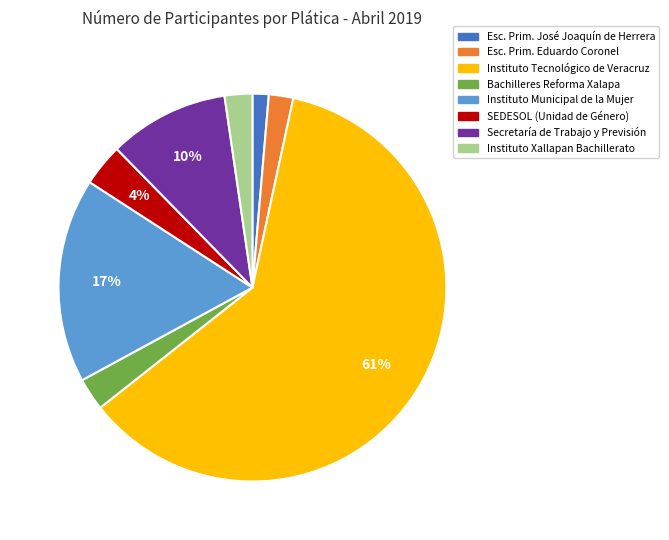

Count the number of slices in the pie.

8